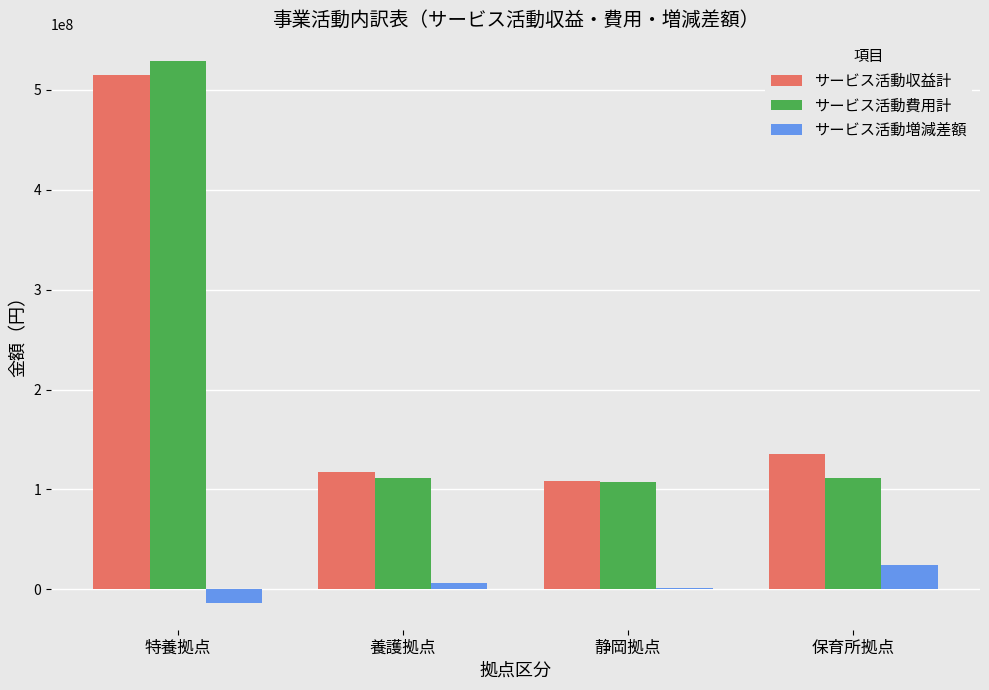

True or false: サービス活動費用計 has a value of 140327776 at 特養拠点.

False